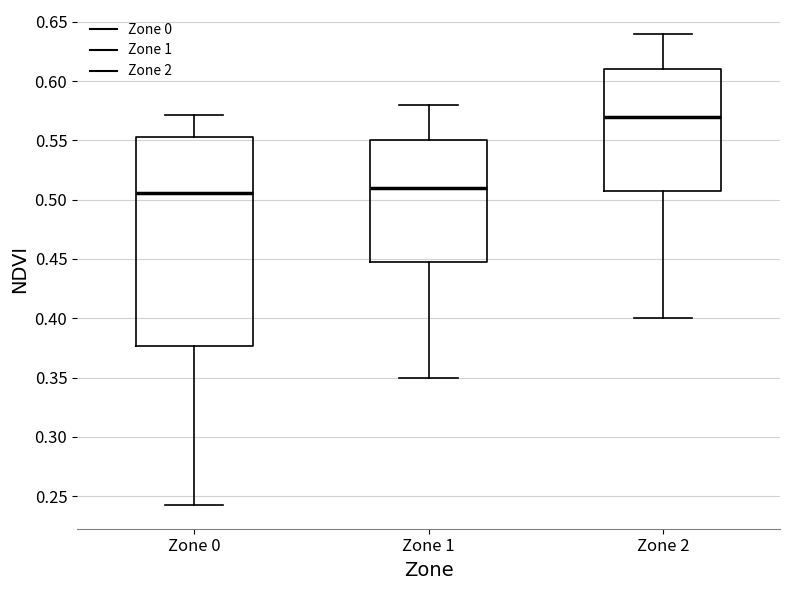

Reading left to right, transcribe this box plot: for each box, give where its median line is, the range the box spans, and where its two whiskers end, as read against the y-axis. The values are not printed on the chart, so give them approximately, as read against the axis.

Zone 0: median 0.505, box 0.375 to 0.555, whiskers 0.240 to 0.570
Zone 1: median 0.510, box 0.450 to 0.550, whiskers 0.350 to 0.580
Zone 2: median 0.570, box 0.510 to 0.610, whiskers 0.400 to 0.640